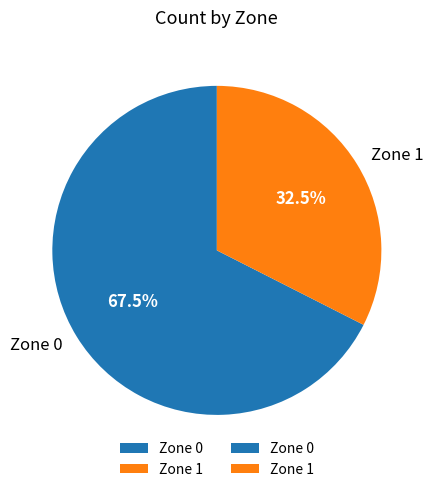

Which slice is the smallest?

Zone 1